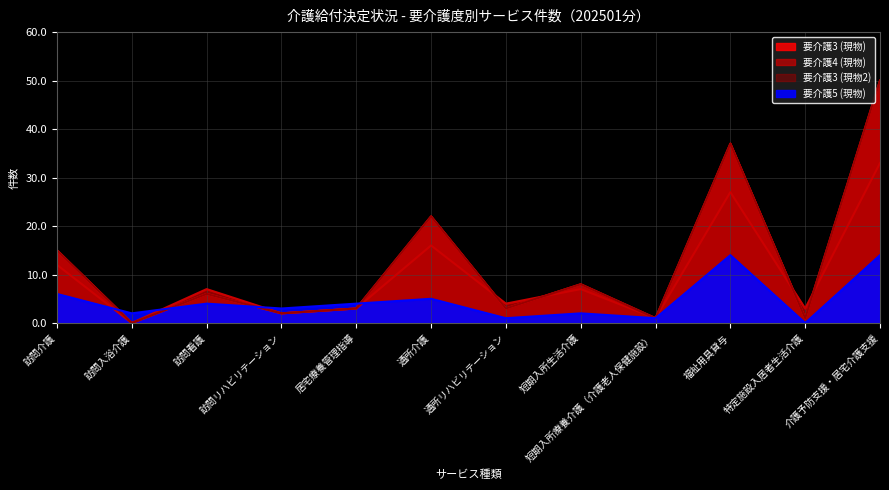

Reading left to right, list all the values displayed in this chart.

要介護3 (現物): 訪問介護=15	訪問入浴介護=0	訪問看護=6	訪問リハビリテーション=2	居宅療養管理指導=3	通所介護=22	通所リハビリテーション=3	短期入所生活介護=8	短期入所療養介護（介護老人保健施設）=1	福祉用具貸与=37	特定施設入居者生活介護=1	介護予防支援・居宅介護支援=50
要介護4 (現物): 訪問介護=12	訪問入浴介護=0	訪問看護=7	訪問リハビリテーション=2	居宅療養管理指導=3	通所介護=16	通所リハビリテーション=4	短期入所生活介護=7	短期入所療養介護（介護老人保健施設）=1	福祉用具貸与=27	特定施設入居者生活介護=3	介護予防支援・居宅介護支援=33
要介護3 (現物2): 訪問介護=15	訪問入浴介護=0	訪問看護=6	訪問リハビリテーション=2	居宅療養管理指導=3	通所介護=22	通所リハビリテーション=3	短期入所生活介護=8	短期入所療養介護（介護老人保健施設）=1	福祉用具貸与=37	特定施設入居者生活介護=1	介護予防支援・居宅介護支援=50
要介護5 (現物): 訪問介護=6	訪問入浴介護=2	訪問看護=4	訪問リハビリテーション=3	居宅療養管理指導=4	通所介護=5	通所リハビリテーション=1	短期入所生活介護=2	短期入所療養介護（介護老人保健施設）=1	福祉用具貸与=14	特定施設入居者生活介護=0	介護予防支援・居宅介護支援=14